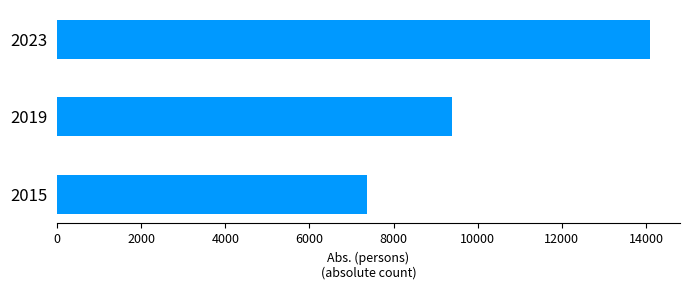

The chart shows a value of 9382.8 at 2019. True or false?

True